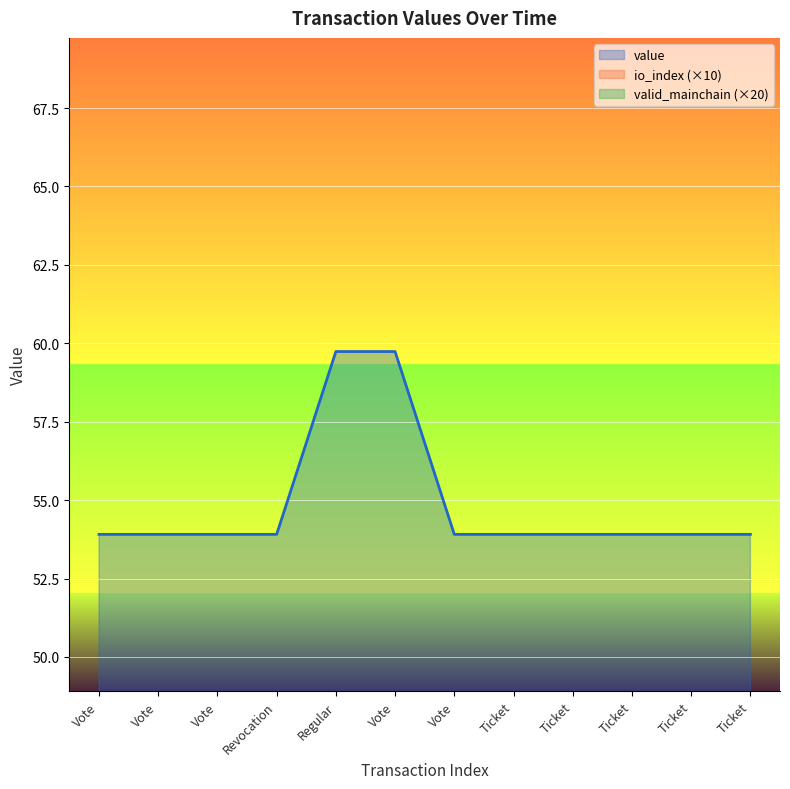

At how many categories does at least one series exceed 5?

12